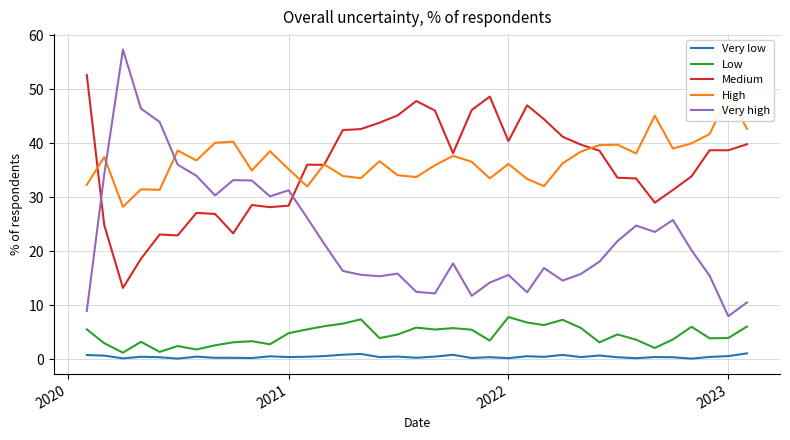

Count the number of data series in this chart.

5